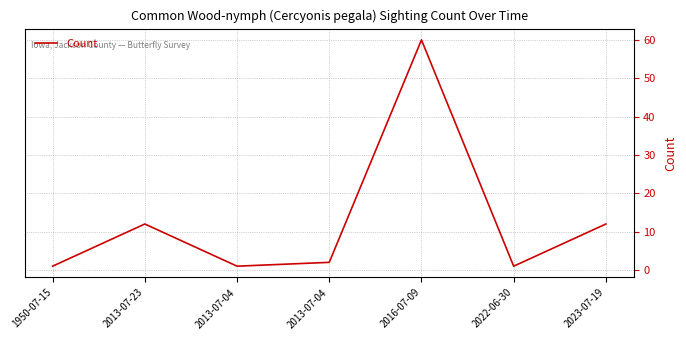

How many categories are shown in the chart?

7